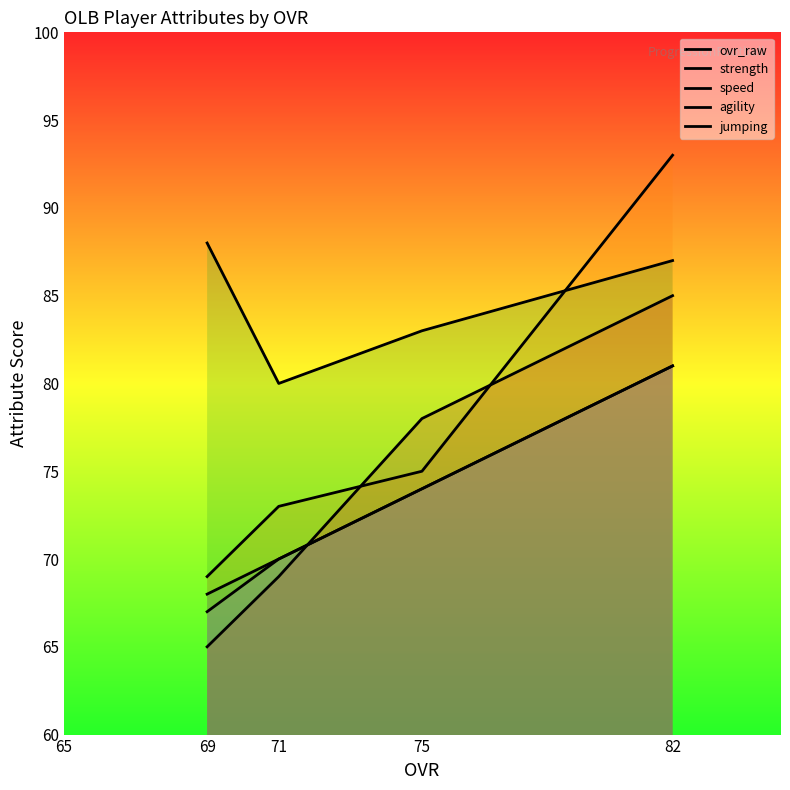

Rank the series by their maximum value, from highest to lowest.

strength, speed, agility, ovr_raw, jumping